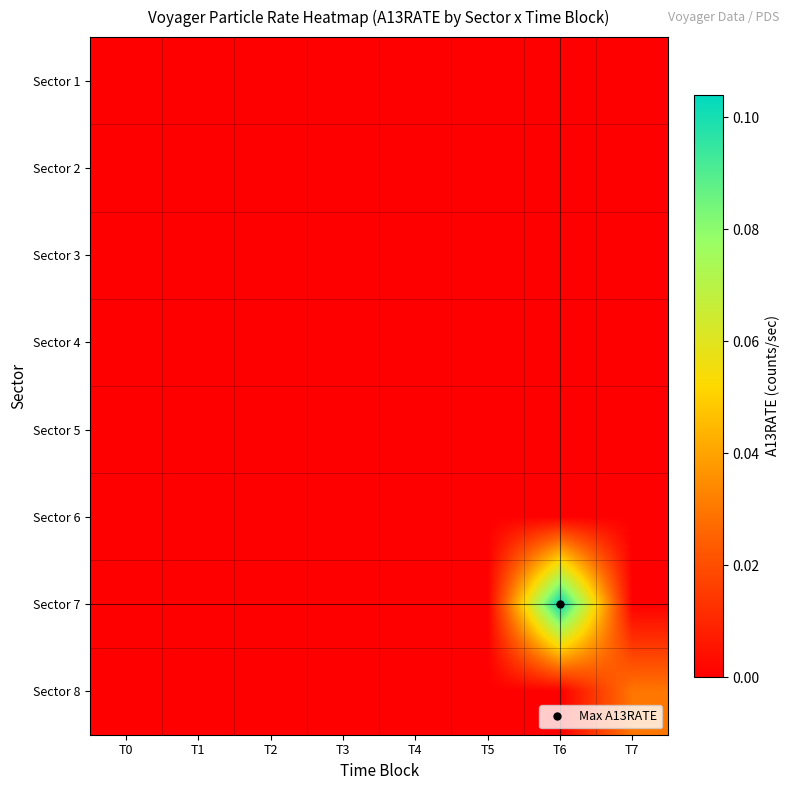

Reading right to left, what are all the values shown in this chart?

Sector 1: T7=0.0	T6=0.0	T5=0.0	T4=0.0	T3=0.0	T2=0.0	T1=0.0	T0=0.0
Sector 2: T7=0.0	T6=0.0	T5=0.0	T4=0.0	T3=0.0	T2=0.0	T1=0.0	T0=0.0
Sector 3: T7=0.0	T6=0.0	T5=0.0	T4=0.0	T3=0.0	T2=0.0	T1=0.0	T0=0.0
Sector 4: T7=0.0	T6=0.0	T5=0.0	T4=0.0	T3=0.0	T2=0.0	T1=0.0	T0=0.0
Sector 5: T7=0.0	T6=0.0	T5=0.0	T4=0.0	T3=0.0	T2=0.0	T1=0.0	T0=0.0
Sector 6: T7=0.0	T6=0.0	T5=0.0	T4=0.0	T3=0.0	T2=0.0	T1=0.0	T0=0.0
Sector 7: T7=0.0	T6=0.1	T5=0.0	T4=0.0	T3=0.0	T2=0.0	T1=0.0	T0=0.0
Sector 8: T7=0.0	T6=0.0	T5=0.0	T4=0.0	T3=0.0	T2=0.0	T1=0.0	T0=0.0